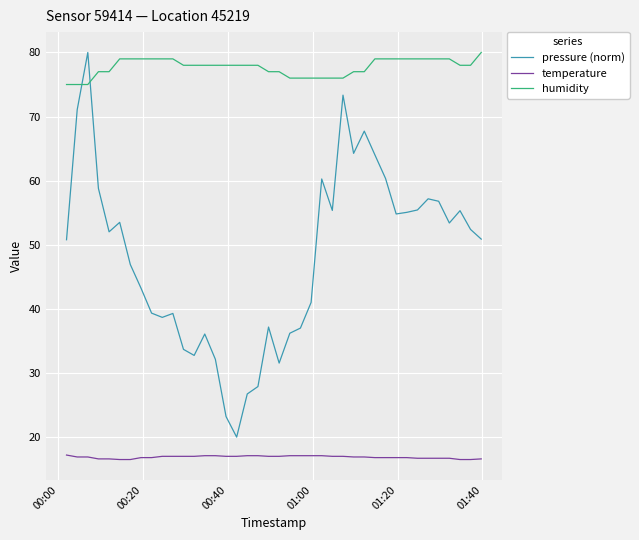

True or false: humidity and temperature cross at least once.

False